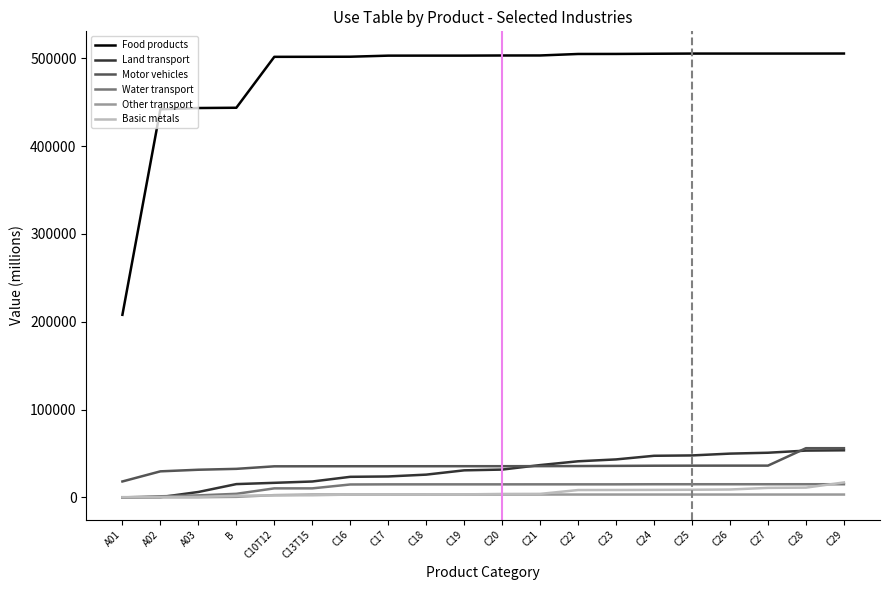

True or false: Food products and Land transport cross at least once.

False